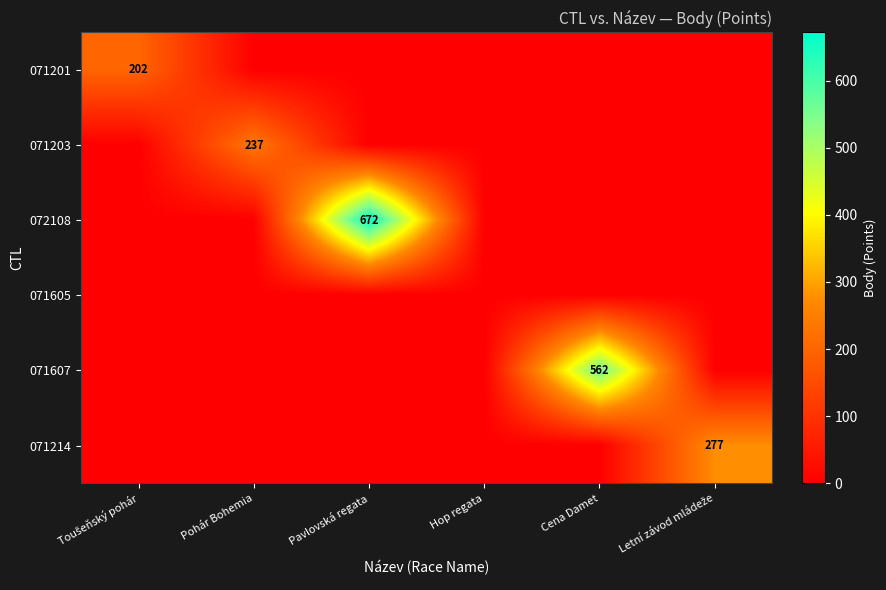

What is the total value across all series at Cena Damet?

562